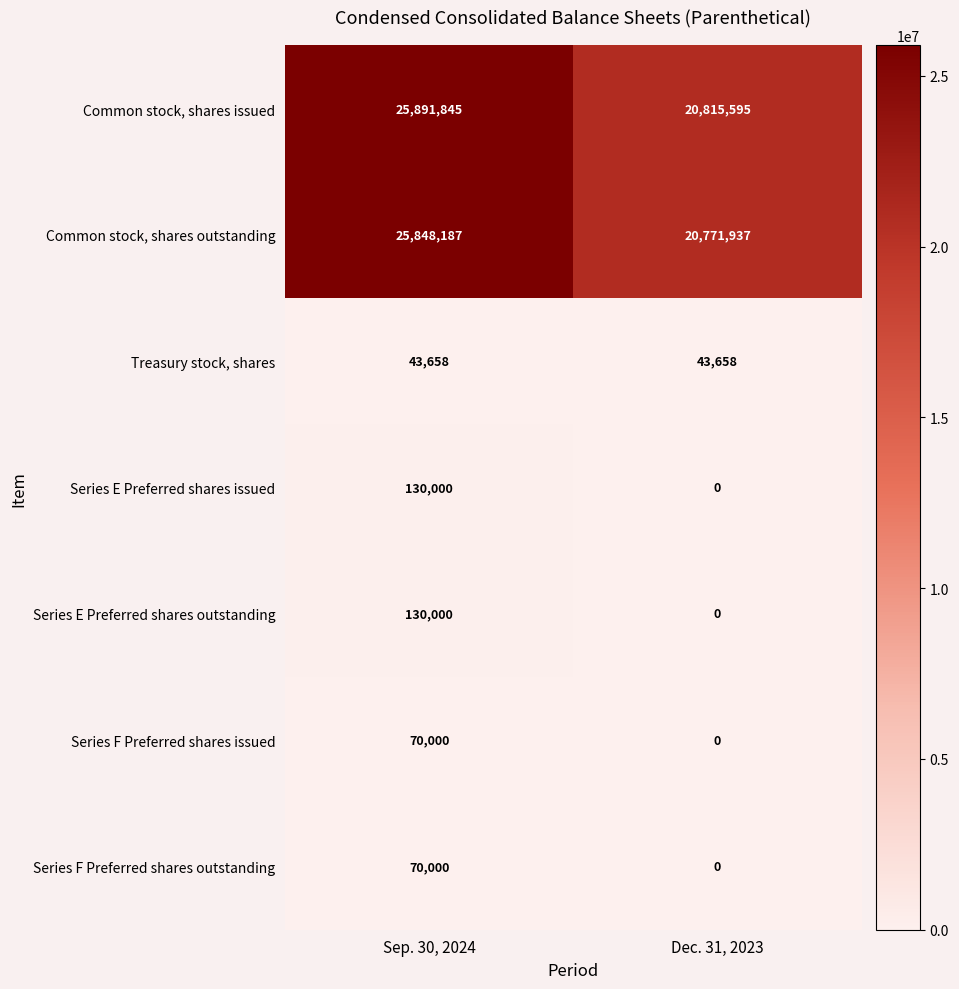

Is it true that Common stock, shares outstanding equals 25848187 at Sep. 30, 2024?

True